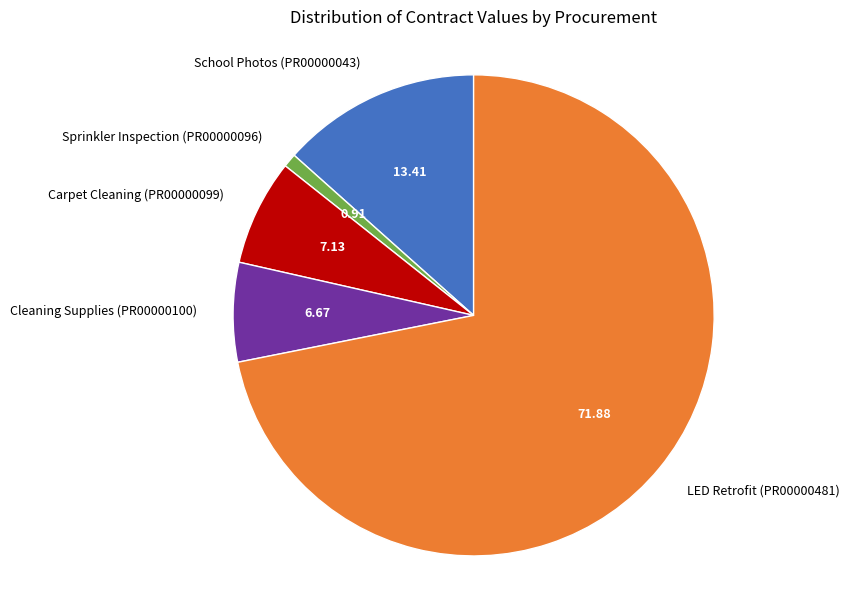

Which category accounts for the majority?

LED Retrofit (PR00000481)